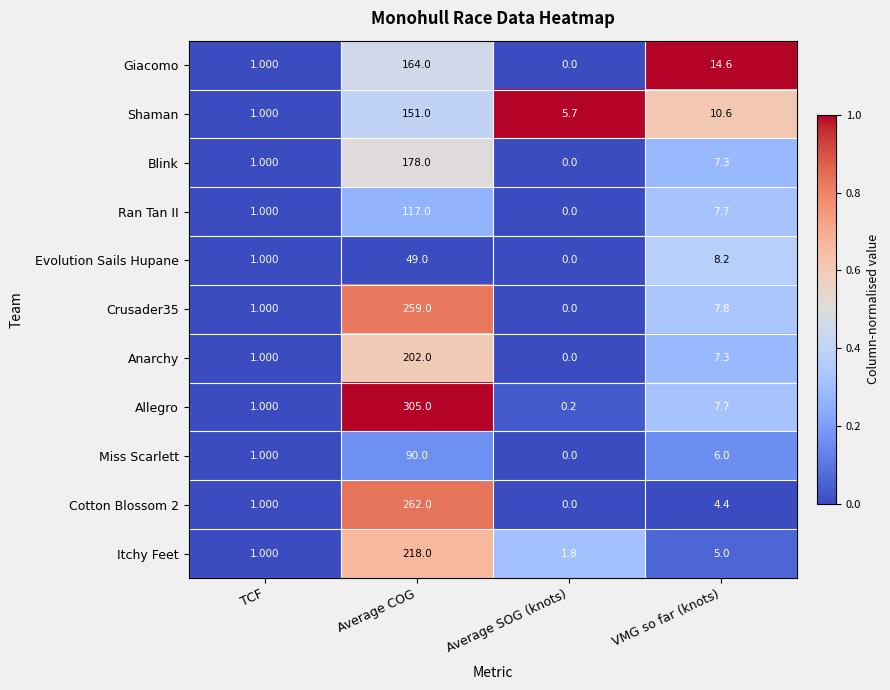

At which label is Ran Tan II closest to 58?

VMG so far (knots)